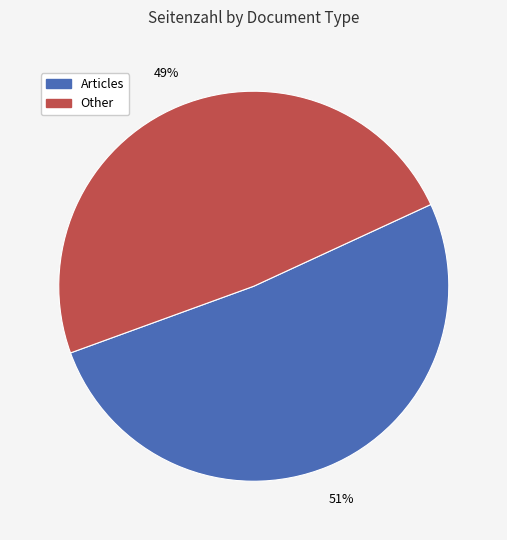

To the nearest percent, what is the average slice percentage?

50%